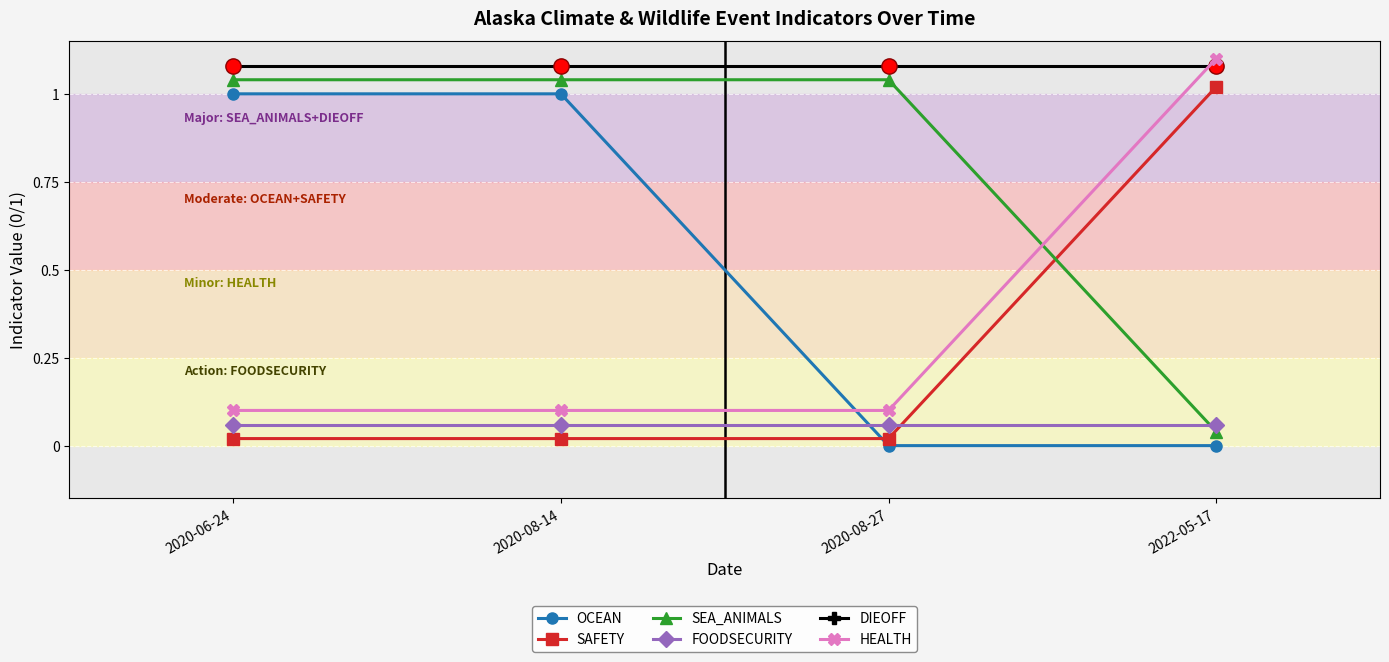

True or false: DIEOFF has a value of 1.9 at 2020-08-14.

False